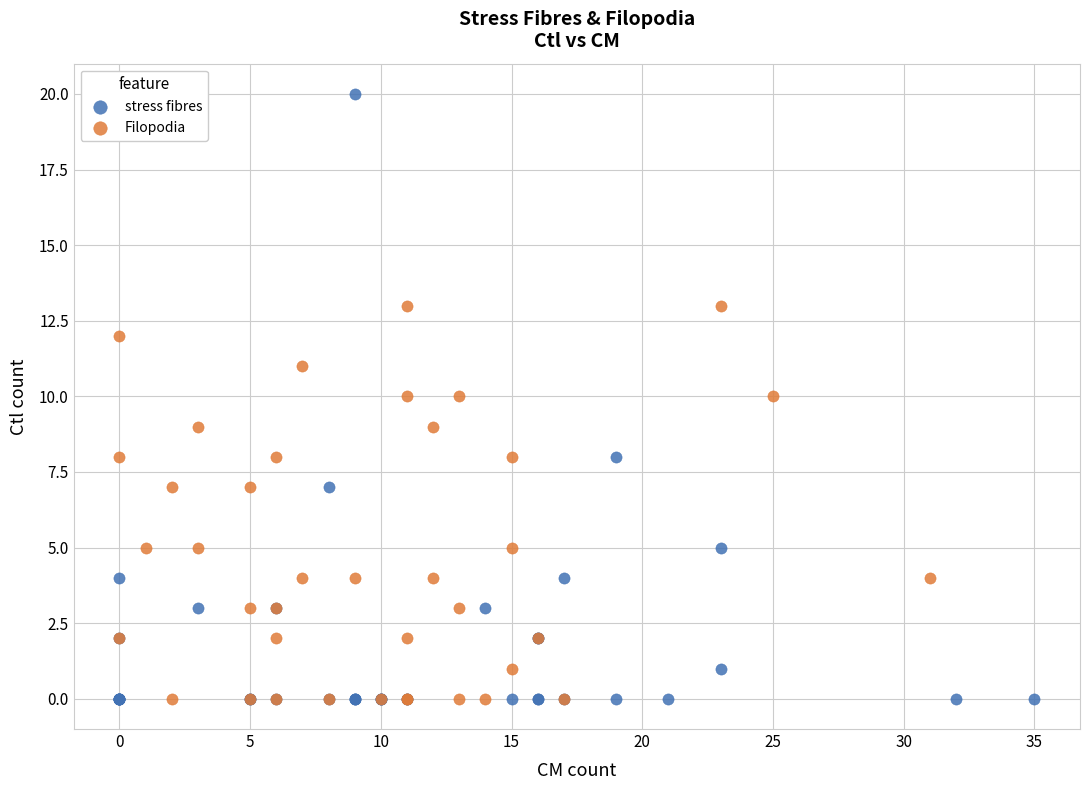

Which series has the largest Y range (max minus min)?

stress fibres